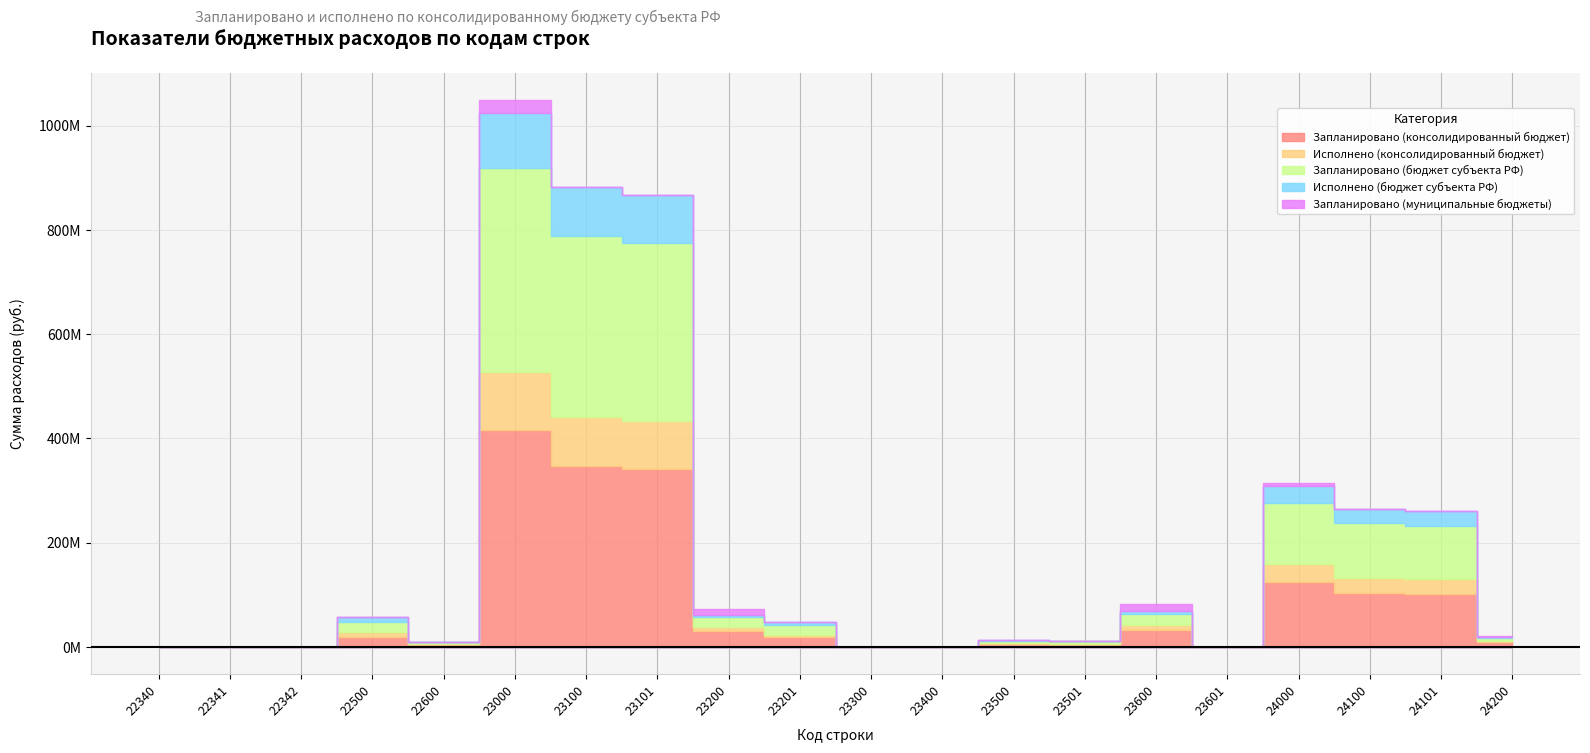

Rank the categories by Запланировано (консолидированный бюджет) value from lowest to highest.

22340, 22341, 22342, 23300, 23400, 23601, 23501, 22600, 23500, 24200, 23201, 22500, 23200, 23600, 24101, 24100, 24000, 23101, 23100, 23000